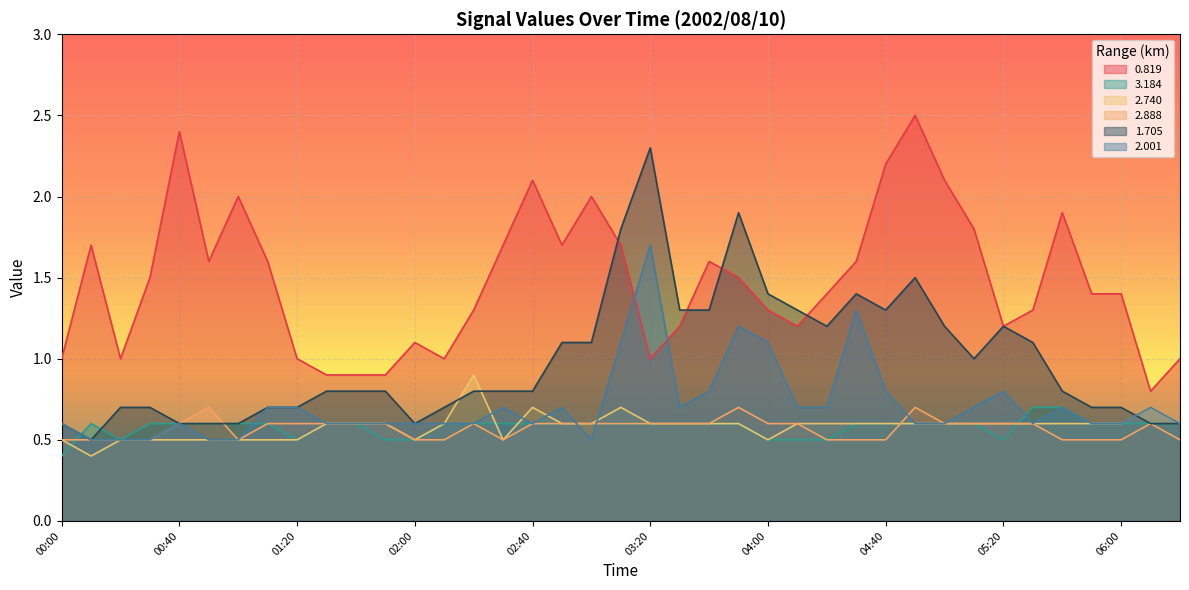

The 2.001 series shows 0.4 at 02:20. True or false?

False